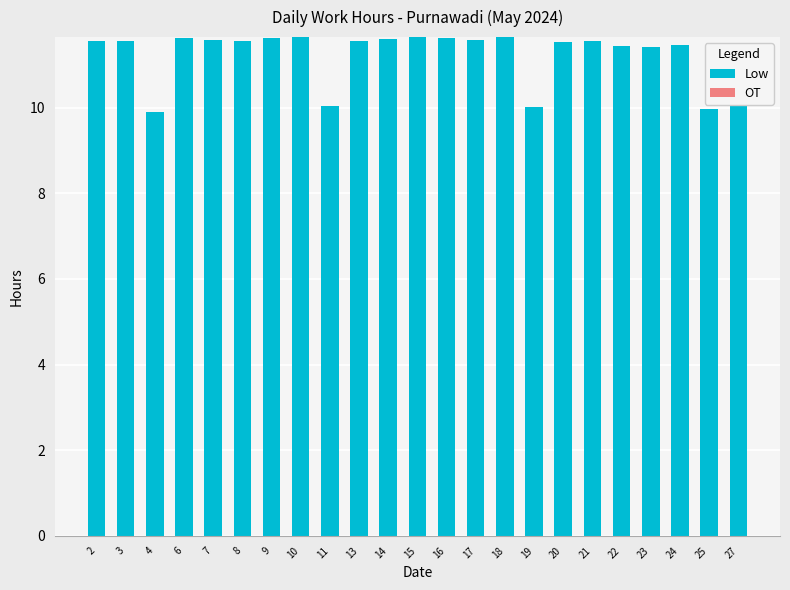

What is the ratio of the value at 8 to the value at 3?

1.0